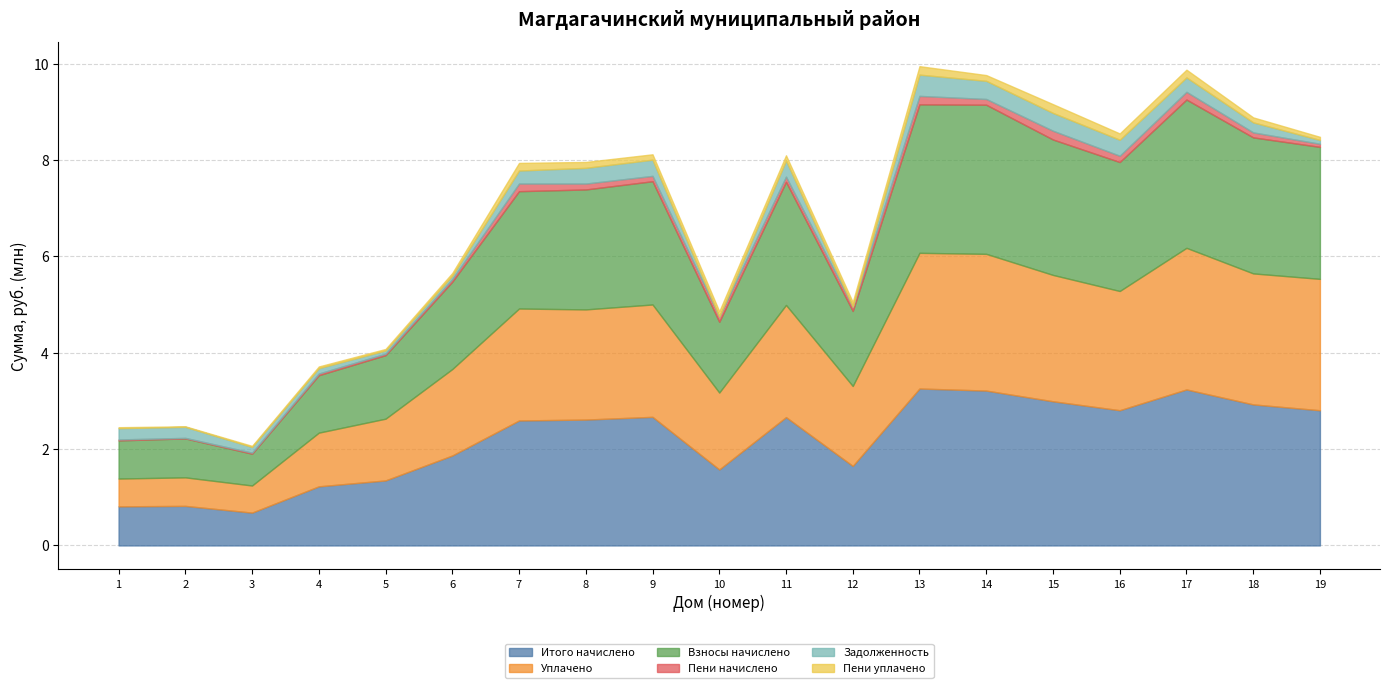

How many values in the Взносы начислено series exceed 2490572?

10